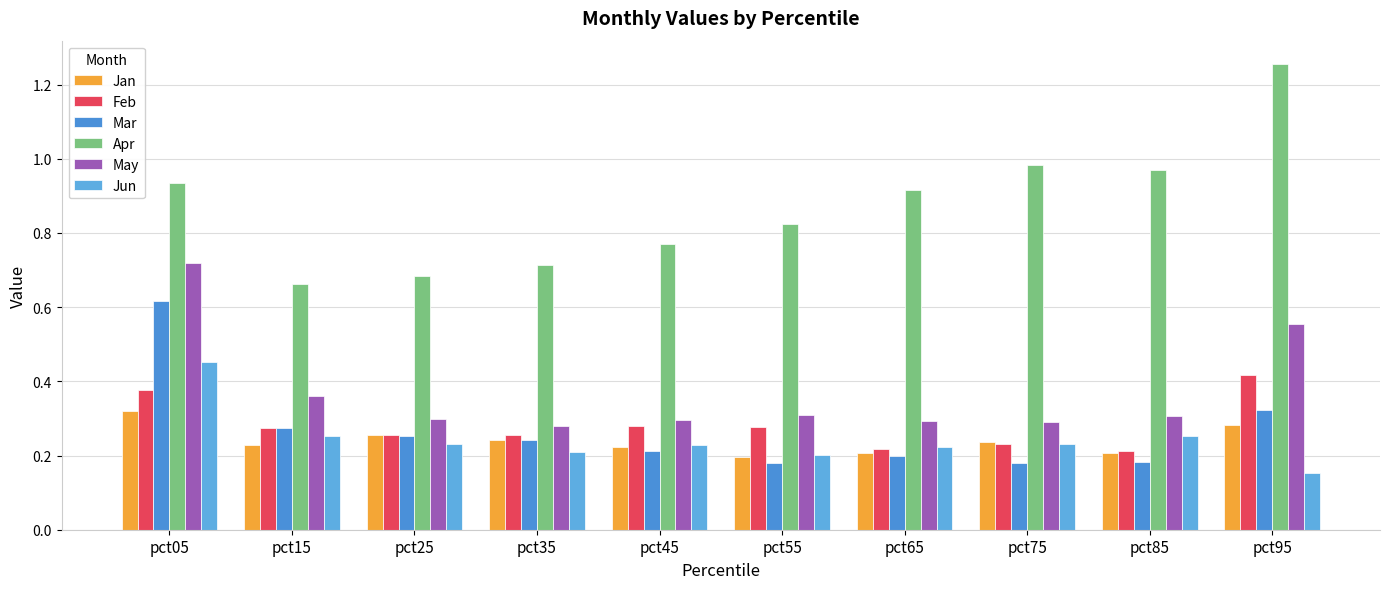

Between pct15 and pct35, which series saw the biggest shift?

May